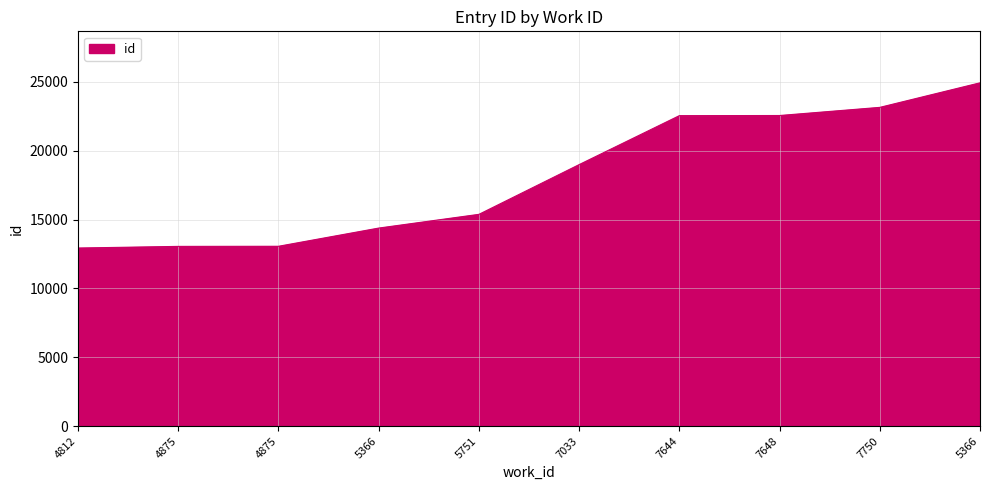

What is the difference between the maximum and minimum values?

11998